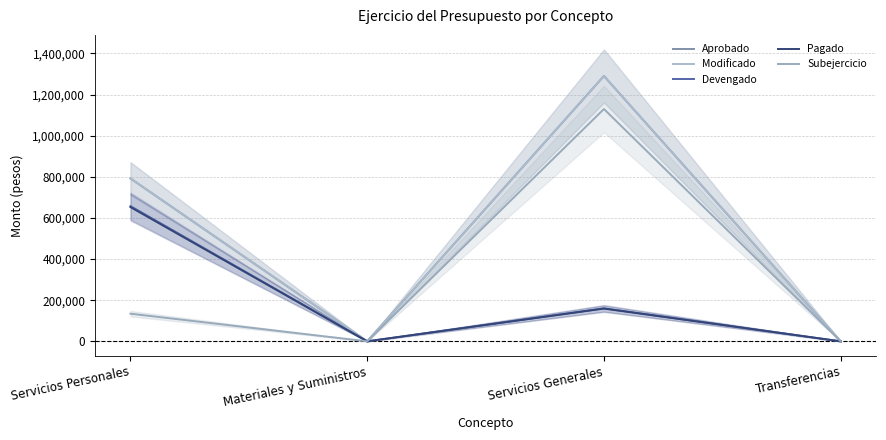

Where is the first local minimum for Subejercicio?

Materiales y Suministros